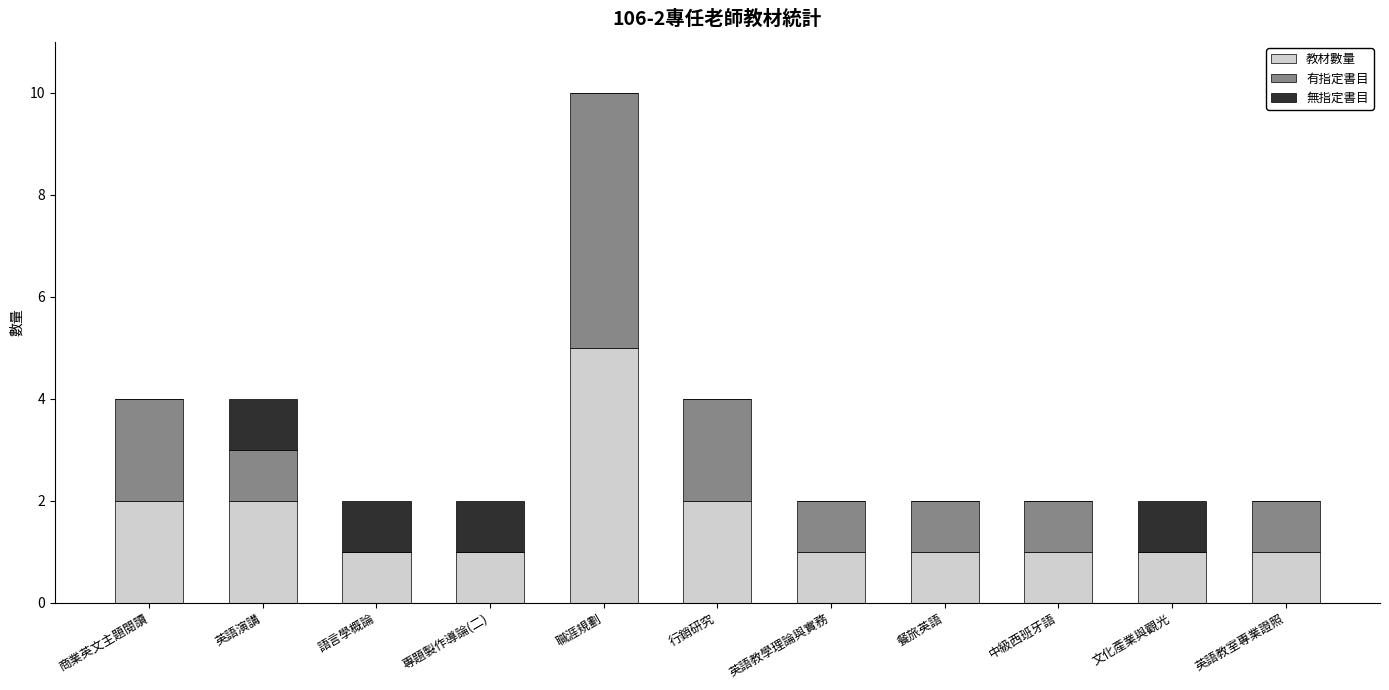

Are the bars horizontal?

No